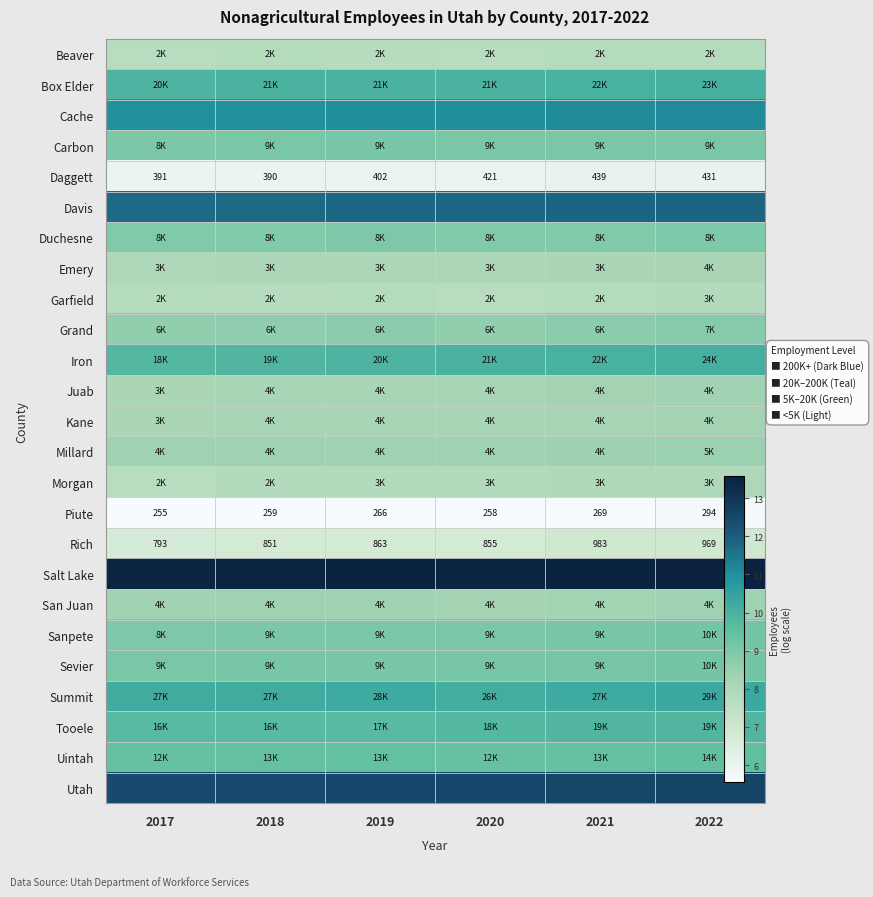

Which has a higher value, 2021 or 2020?

2021